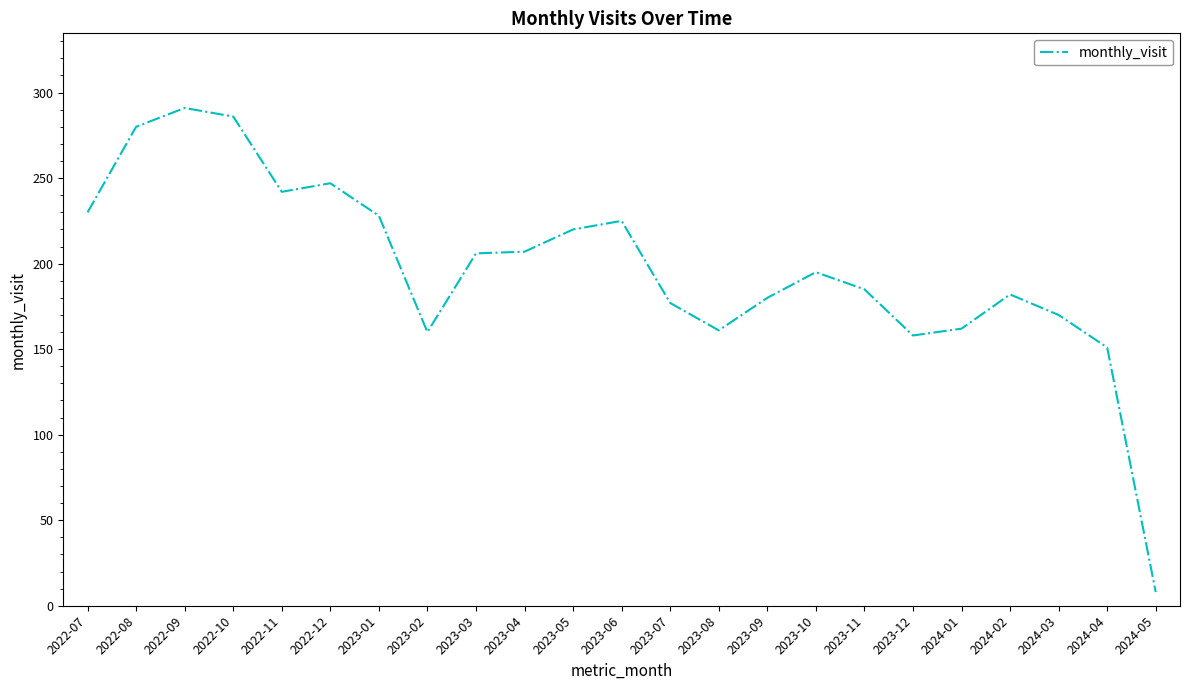

The value at 2023-06 is 63. True or false?

False